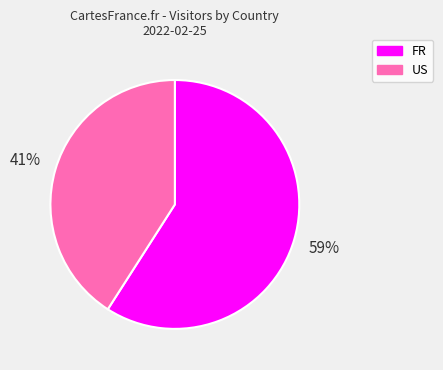

To the nearest percent, what percentage of the pie is US?

41%